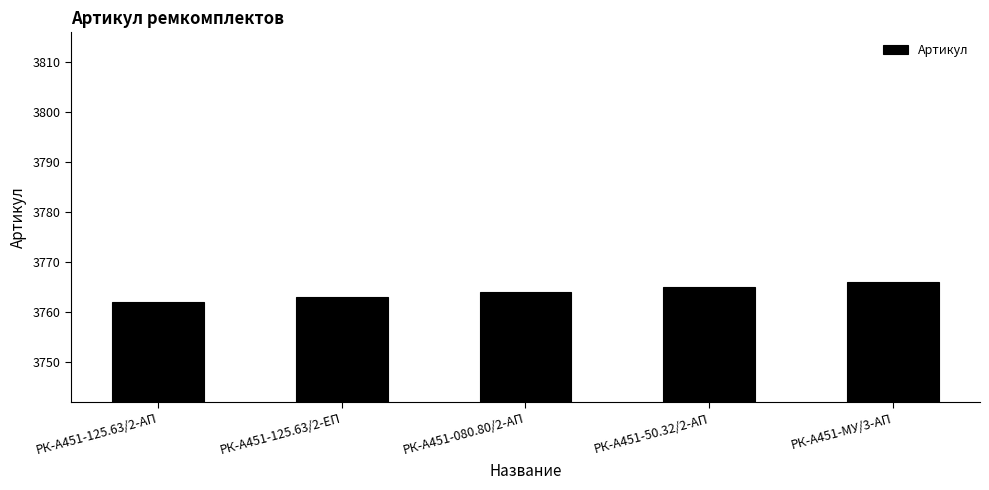

Between РК-А451-125.63/2-ЕП and РК-А451-МУ/3-АП, which is larger?

РК-А451-МУ/3-АП